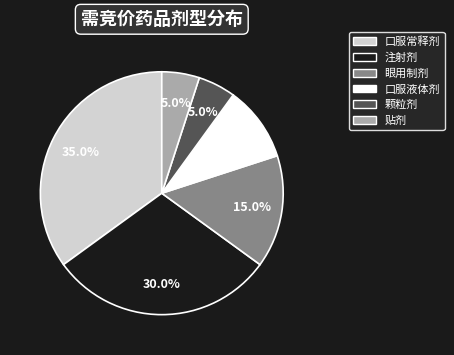

Which category has the biggest portion of the pie?

口服常释剂